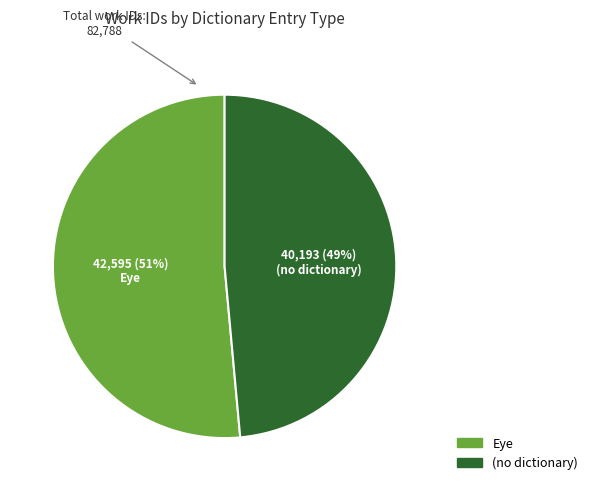

To the nearest percent, what is the average slice percentage?

50%